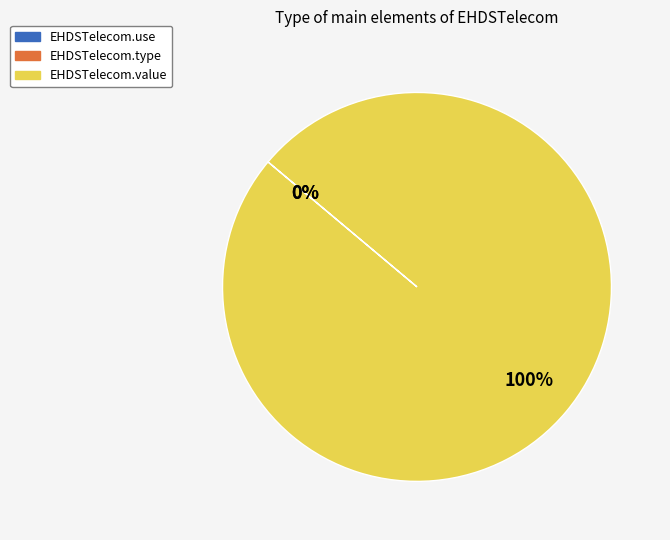

Which category has the biggest portion of the pie?

EHDSTelecom.value